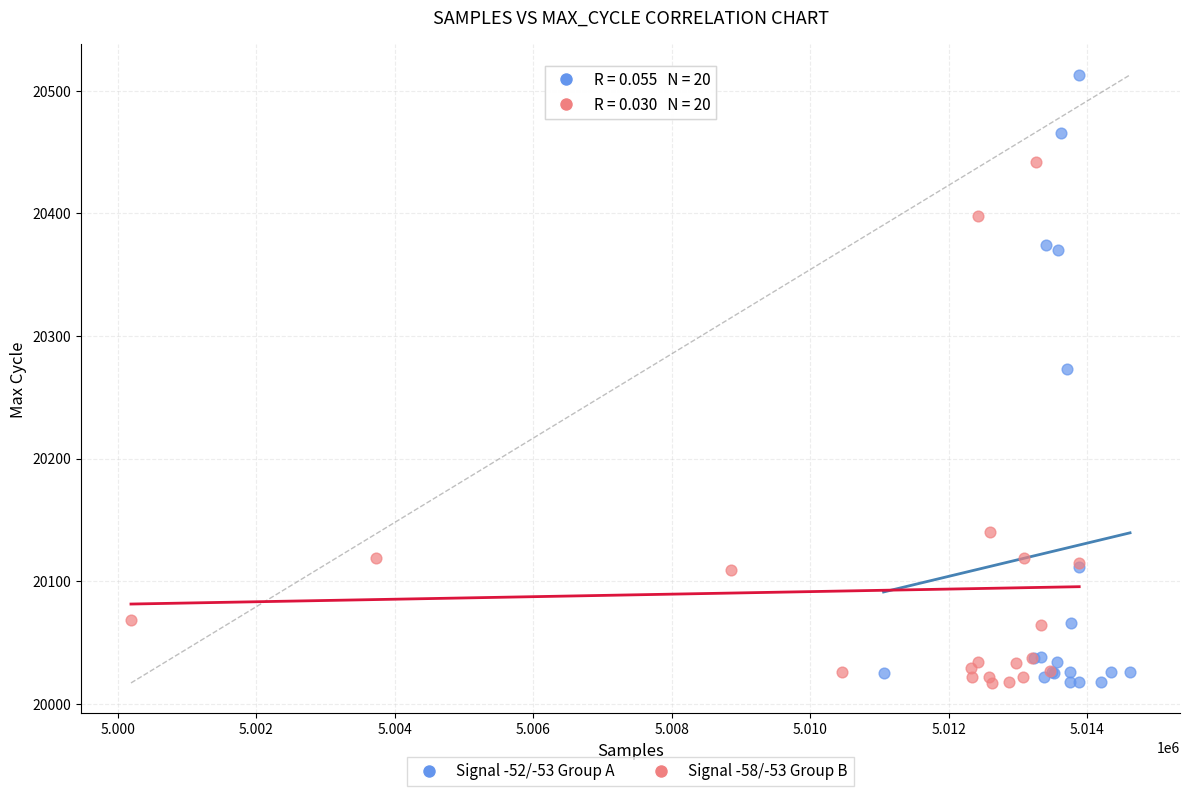

Which series has the largest Y range (max minus min)?

Signal -52/-53 Group A